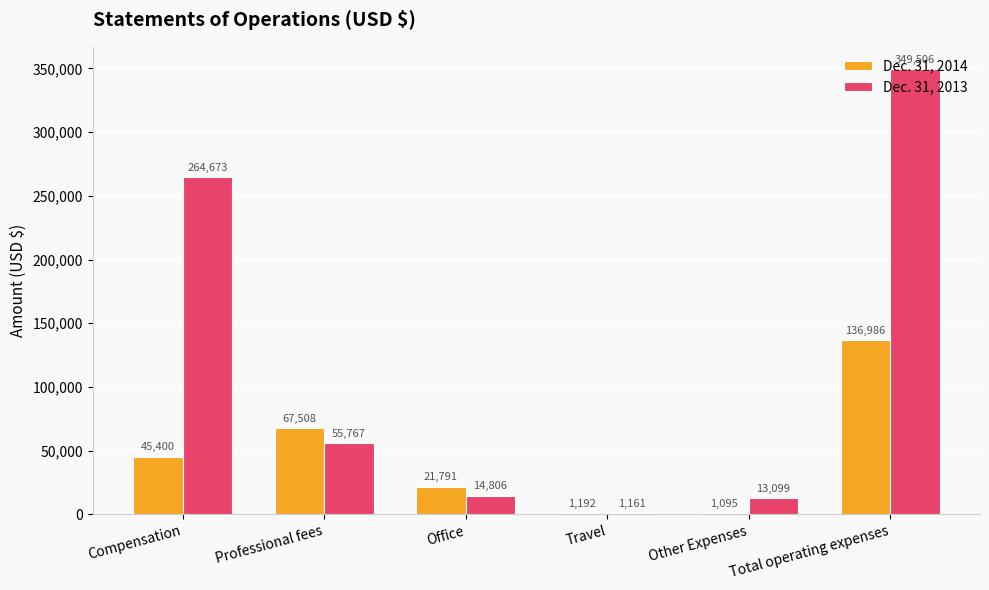

True or false: Dec. 31, 2014 has a value of 21791 at Office.

True